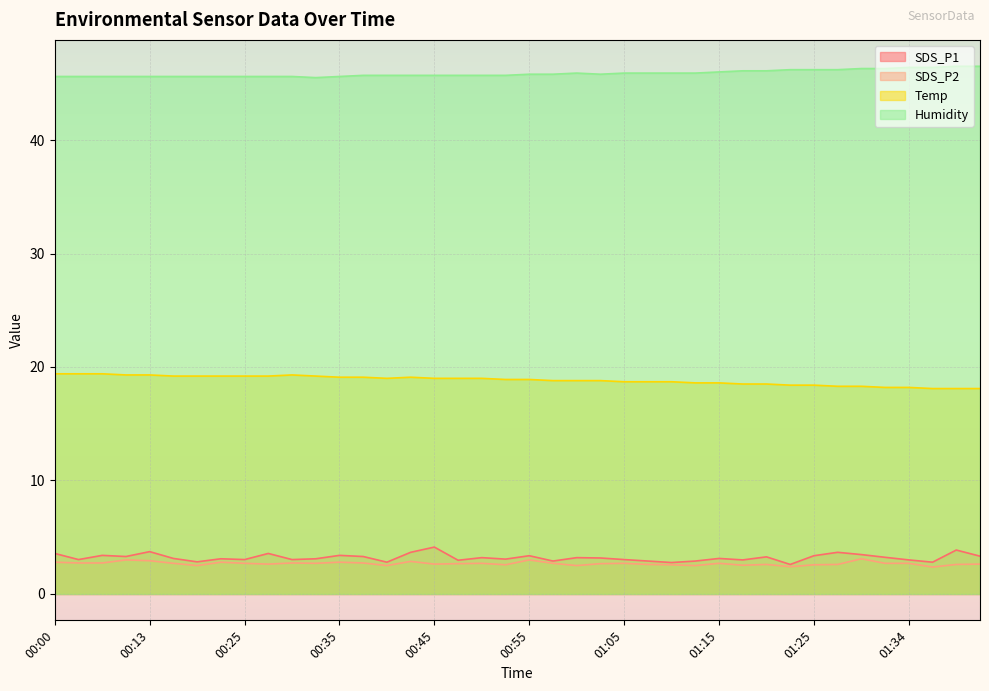

What are all the series names shown in the legend?

SDS_P1, SDS_P2, Temp, Humidity